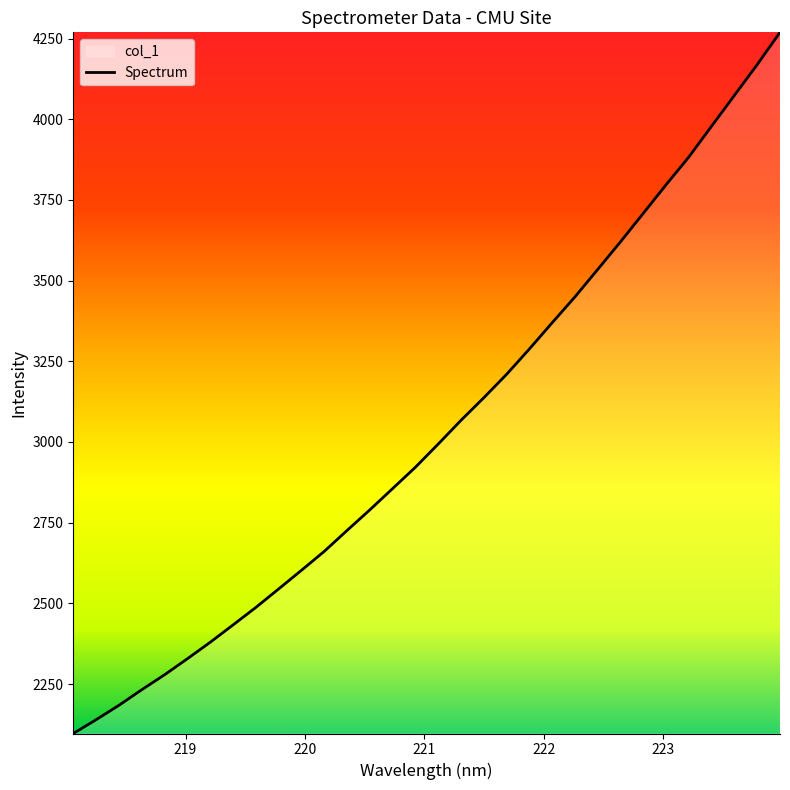

Rank the categories by value from highest to lowest.

223.9802, 223.7895, 223.5987, 223.408, 223.2172, 223.0264, 222.8355, 222.6447, 222.4538, 222.263, 222.0721, 221.8812, 221.6902, 221.4993, 221.3083, 221.1174, 220.9264, 220.7354, 220.5444, 220.3533, 220.1623, 219.9712, 219.7801, 219.589, 219.3979, 219.2067, 219.0156, 218.8244, 218.6332, 218.442, 218.2508, 218.0596